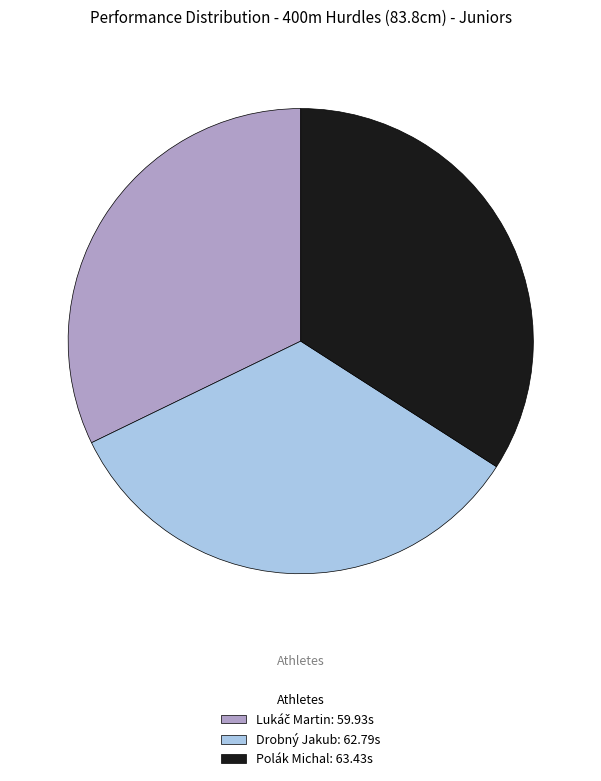

Is it true that Drobný Jakub: 62.79s is 34% of the pie?

True